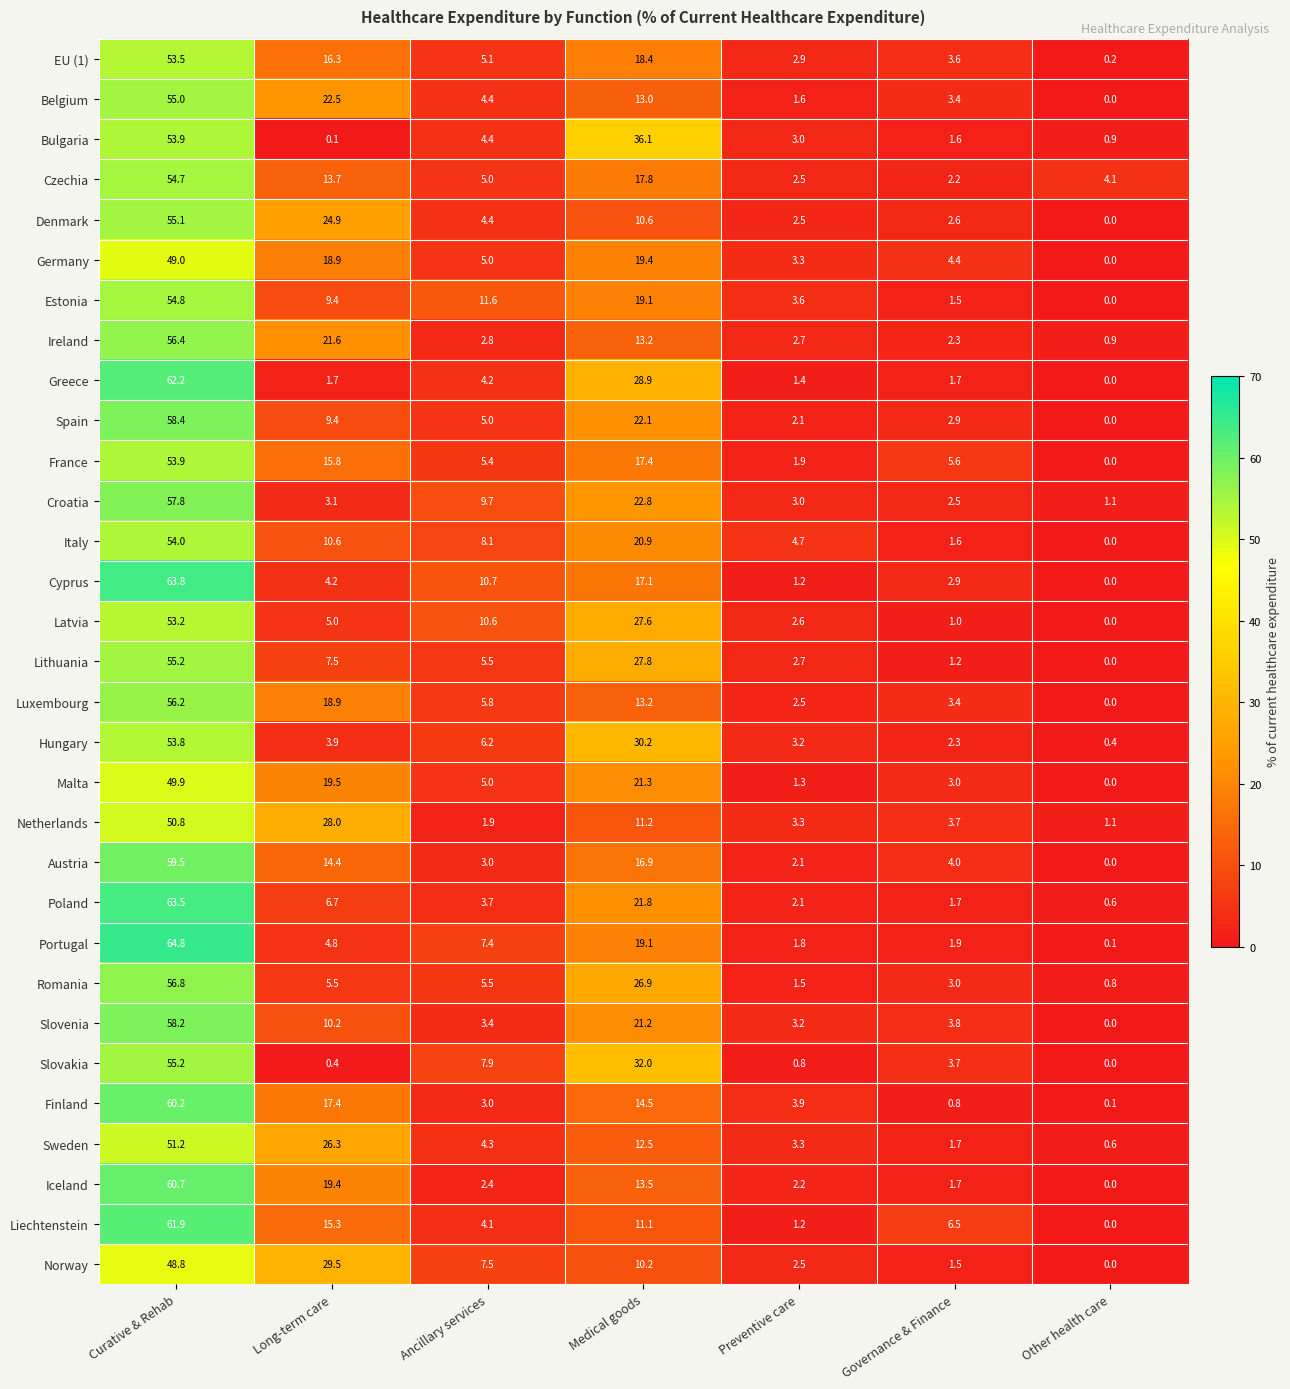

What is the minimum value for Croatia?

1.1